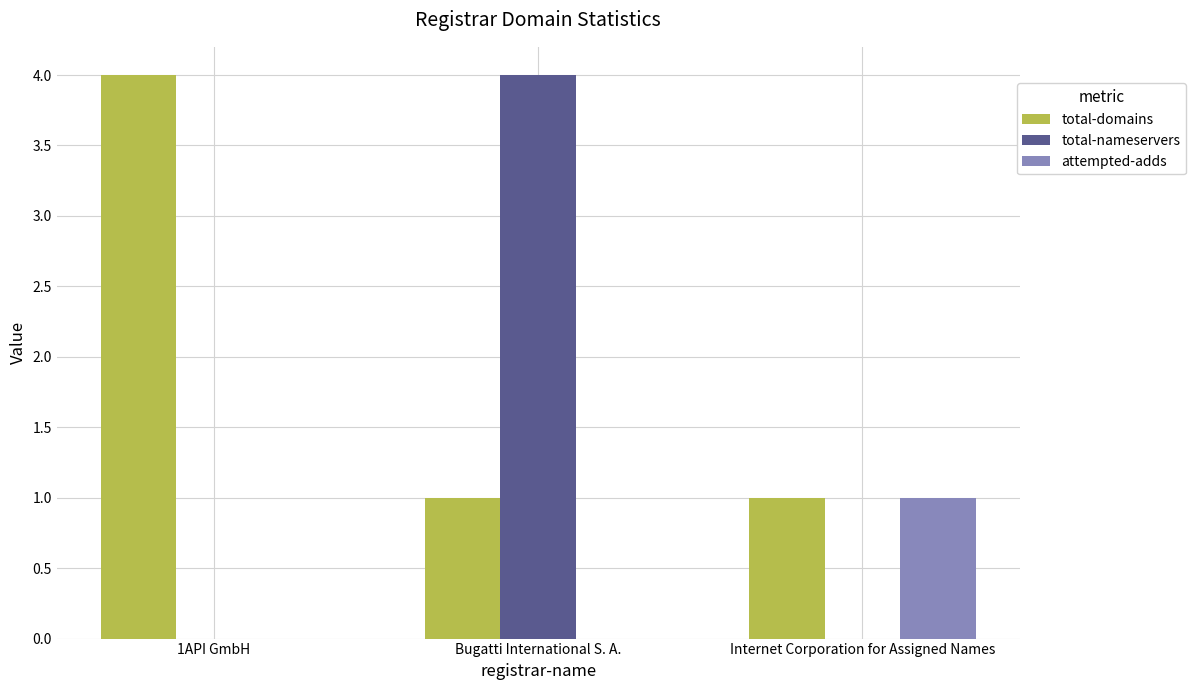

At which category is the sum across all series the highest?

Bugatti International S. A.